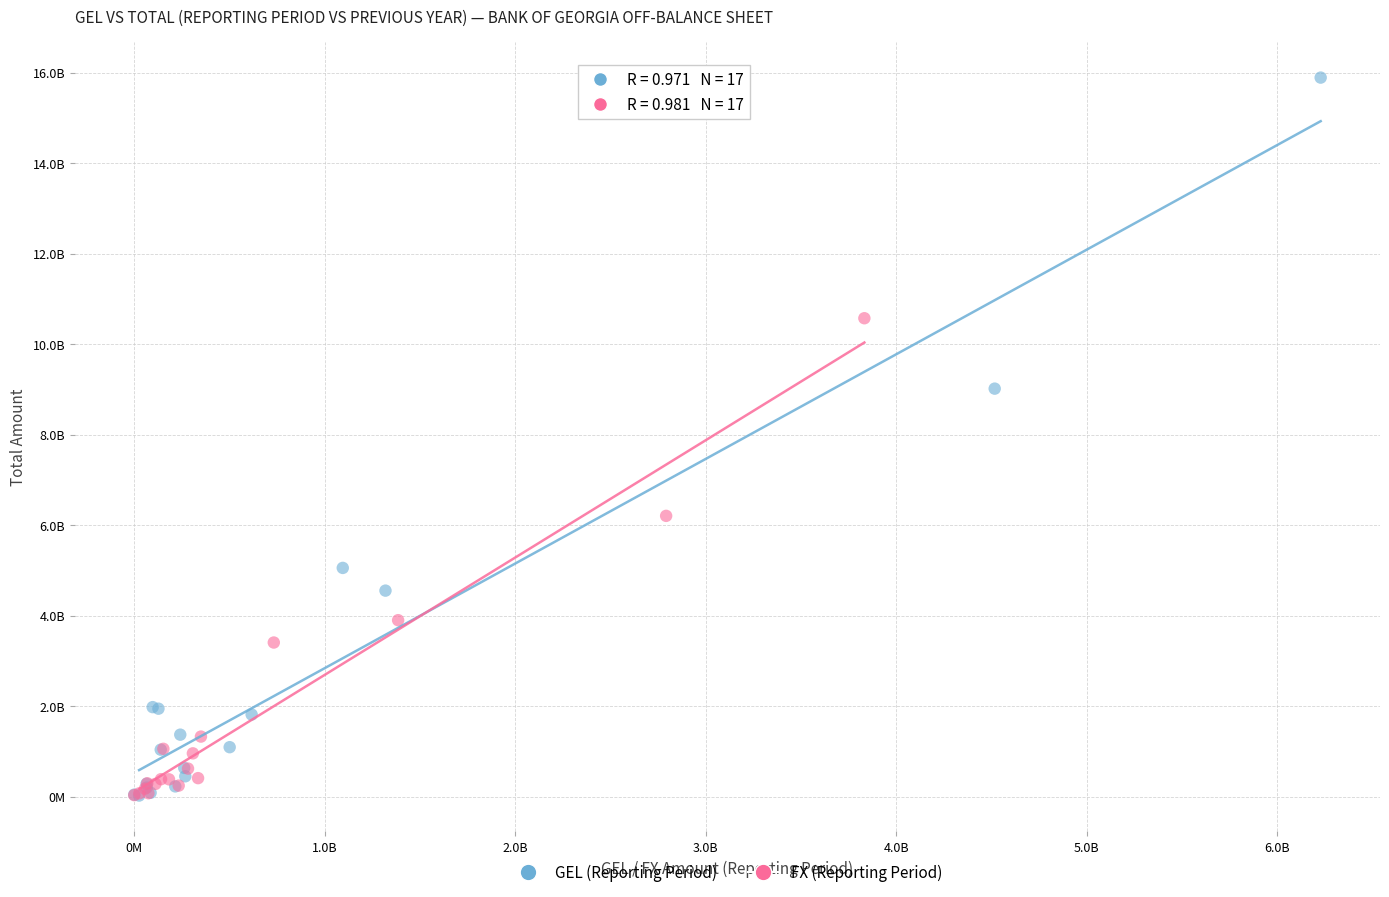

What are all the series names shown in the legend?

GEL (Reporting Period), FX (Reporting Period)